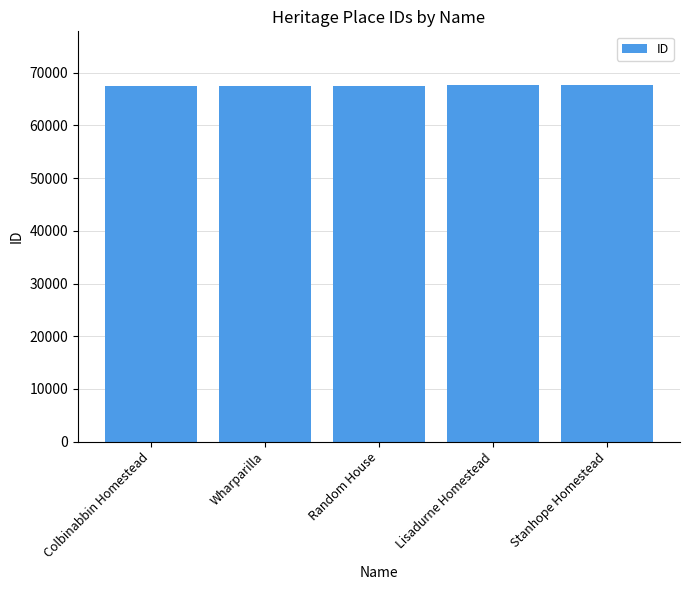

How many bars are there in total?

5